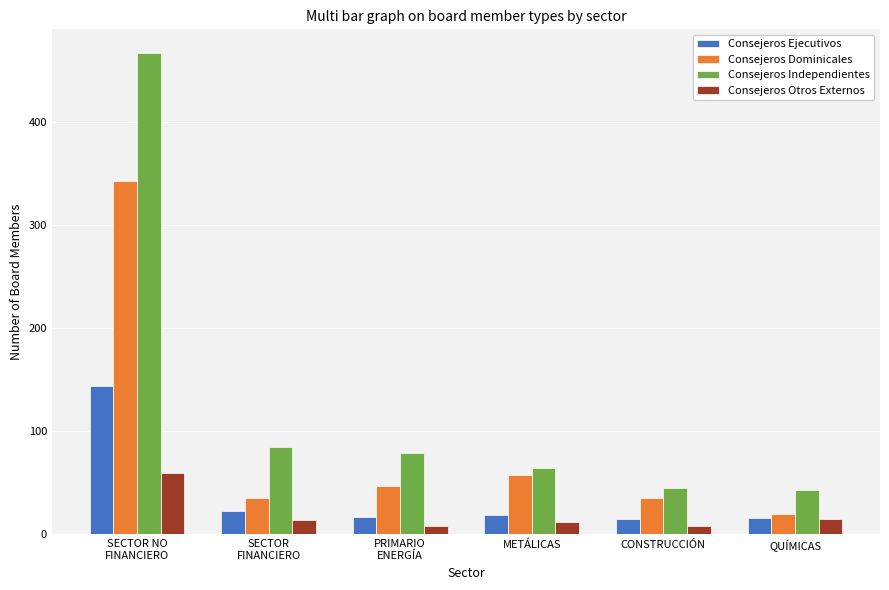

Are the bars horizontal?

No